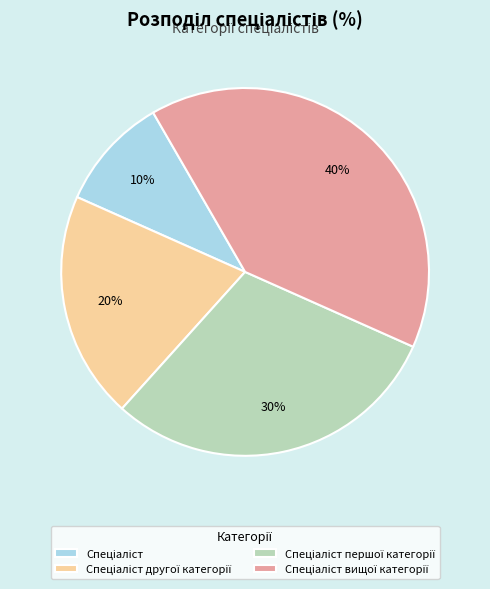

Does any single category account for the majority?

No